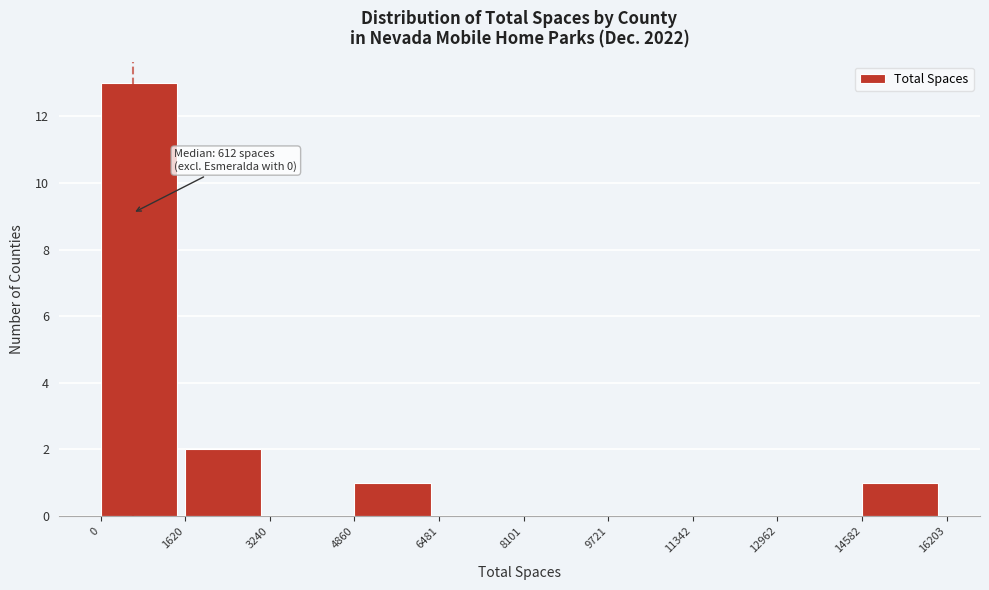

Which range on the x-axis has the tallest bar?

0 to 1620